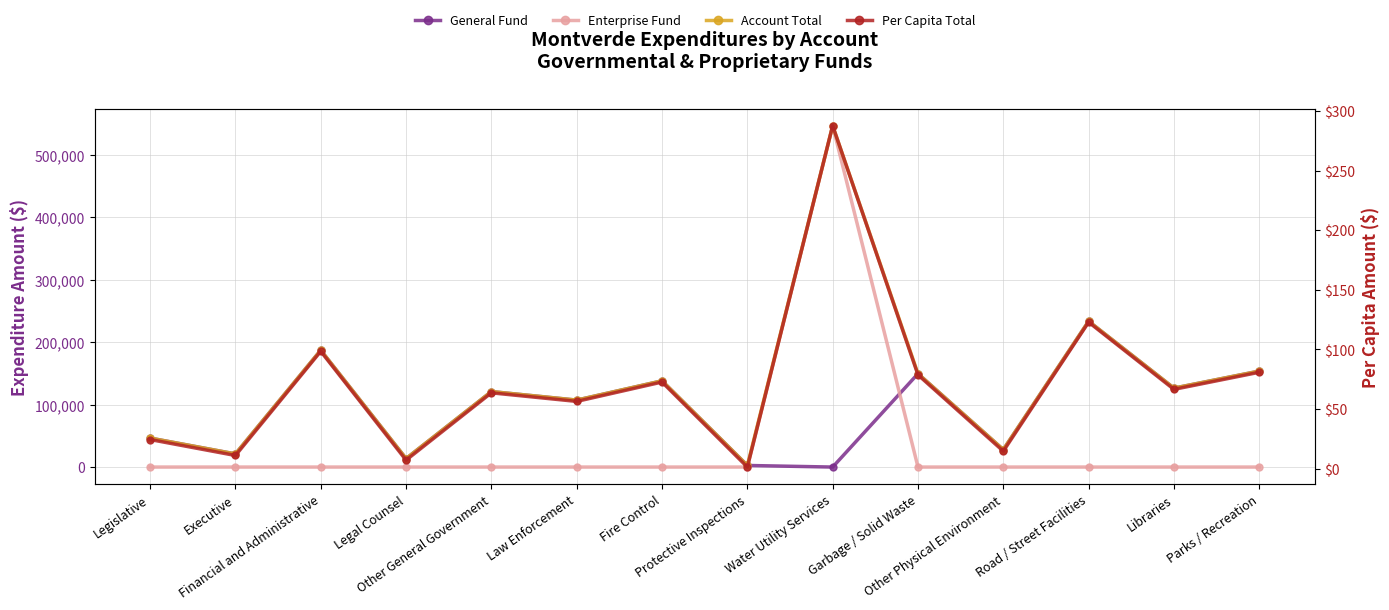

True or false: Account Total has a value of 123393.6 at Financial and Administrative.

False